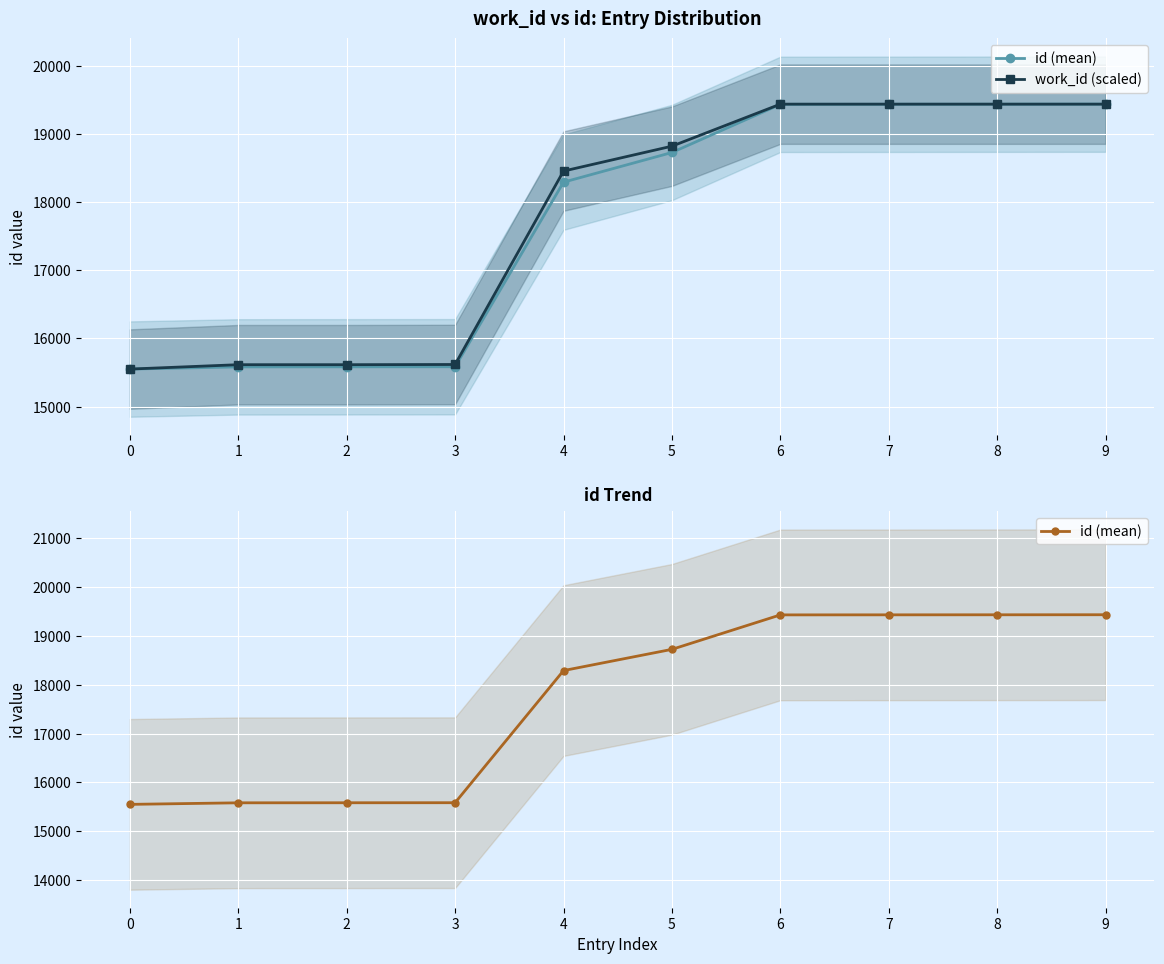

True or false: id (mean) has a value of 19432.0 at 6.

True